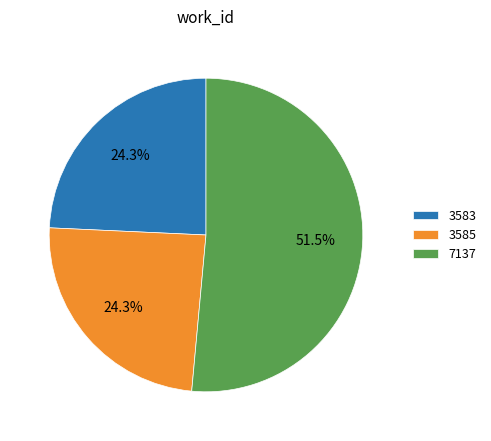

Which category has the biggest portion of the pie?

7137